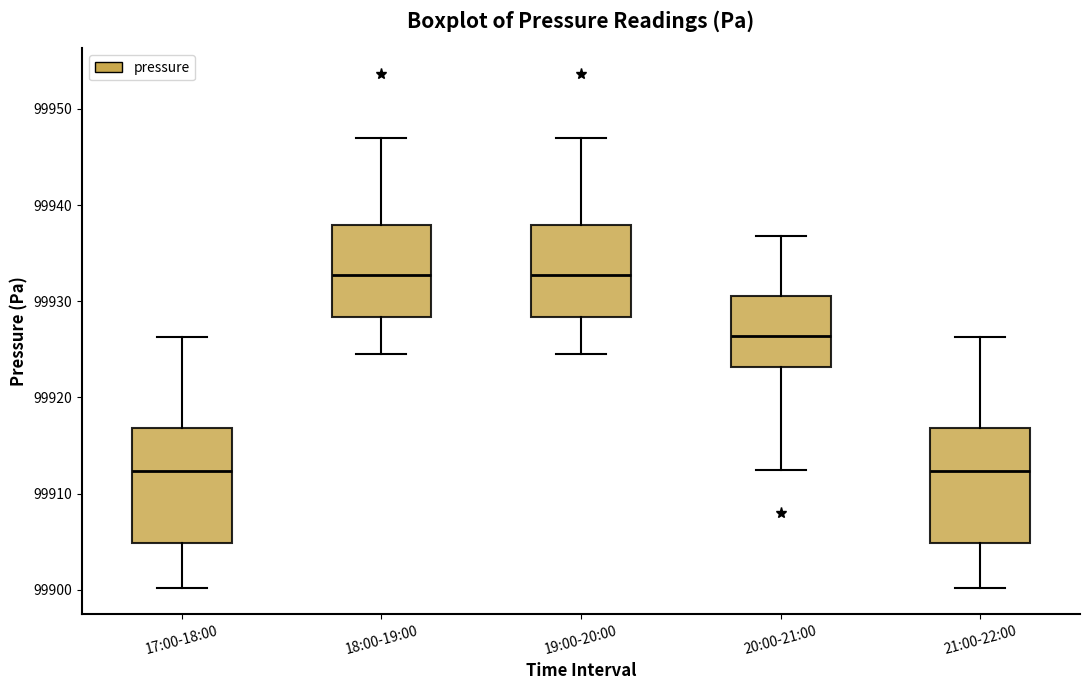

Reading left to right, read every box against the y-axis: the position of its median line, the range the box covers, and the ends of its whiskers. The values are not printed on the chart, so give them approximately, as read against the axis.

17:00-18:00: median 99912, box 99905 to 99917, whiskers 99900 to 99926
18:00-19:00: median 99933, box 99928 to 99938, whiskers 99924 to 99947
19:00-20:00: median 99933, box 99928 to 99938, whiskers 99924 to 99947
20:00-21:00: median 99926, box 99923 to 99931, whiskers 99912 to 99937
21:00-22:00: median 99912, box 99905 to 99917, whiskers 99900 to 99926